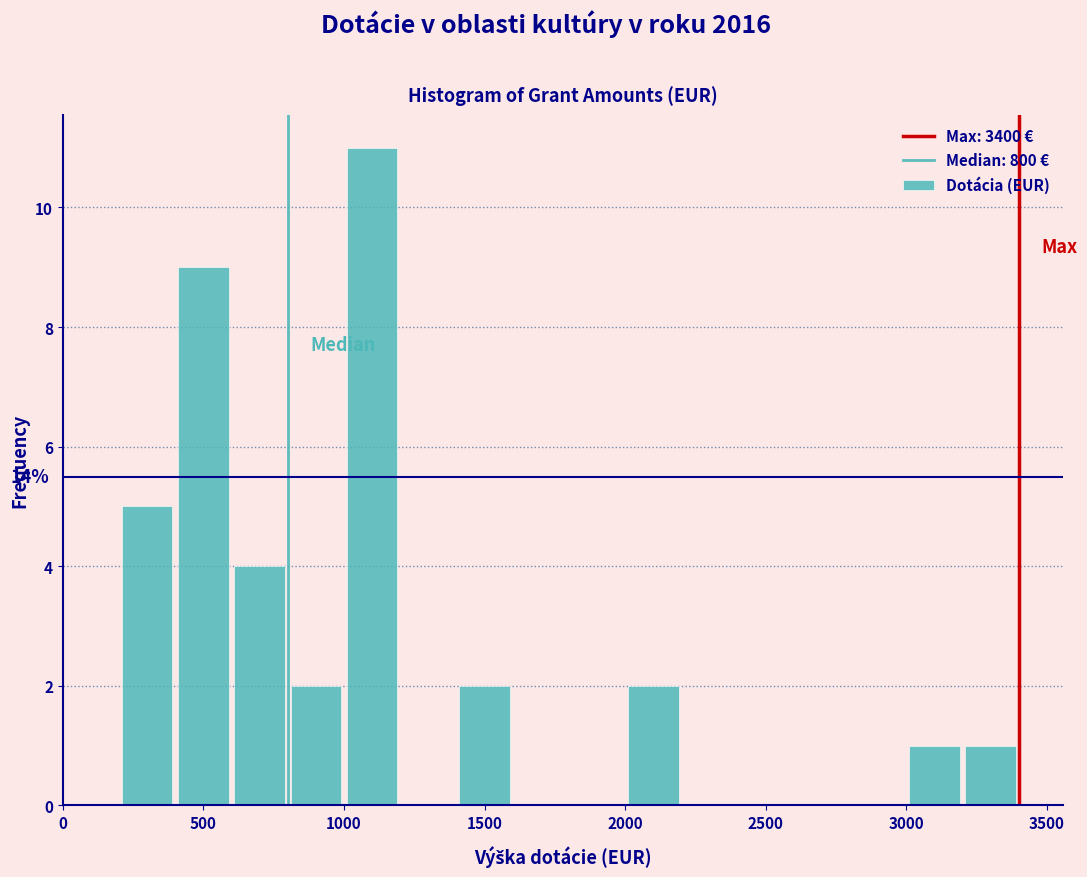

Which range on the x-axis has the tallest bar?

1000 to 1200